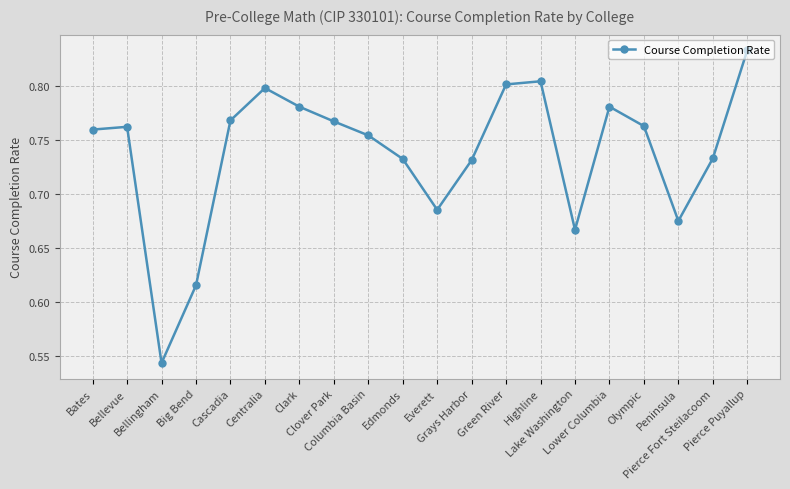

True or false: the data has more than 0 interior local peaks.

True